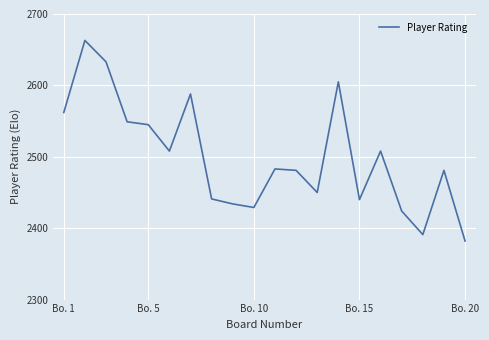

What is the smallest value displayed?

2382